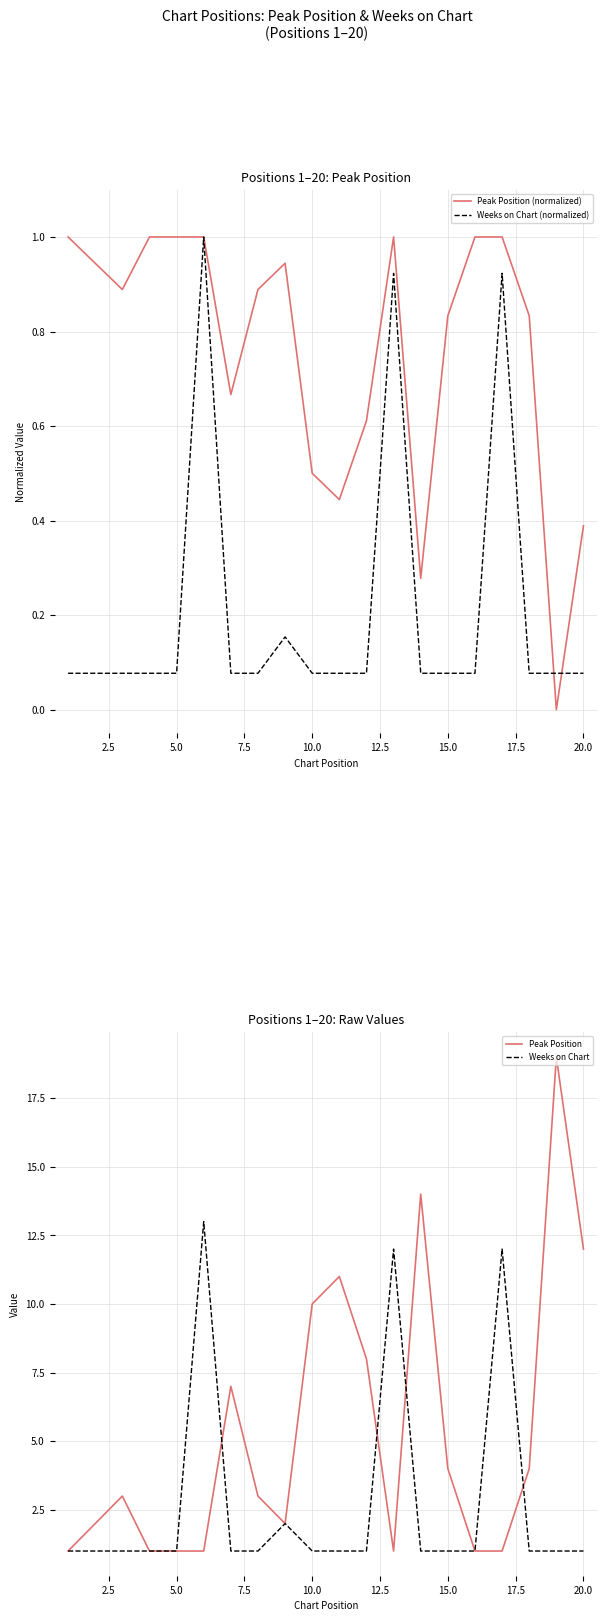

Reading left to right, what are all the values shown in this chart?

Peak Position (normalized): 1.0	0.9	0.9	1.0	1.0	1.0	0.7	0.9	0.9	0.5	0.4	0.6	1.0	0.3	0.8	1.0	1.0	0.8	0.0	0.4
Weeks on Chart (normalized): 0.1	0.1	0.1	0.1	0.1	1.0	0.1	0.1	0.2	0.1	0.1	0.1	0.9	0.1	0.1	0.1	0.9	0.1	0.1	0.1
Peak Position: 1.0	2.0	3.0	1.0	1.0	1.0	7.0	3.0	2.0	10.0	11.0	8.0	1.0	14.0	4.0	1.0	1.0	4.0	19.0	12.0
Weeks on Chart: 1.0	1.0	1.0	1.0	1.0	13.0	1.0	1.0	2.0	1.0	1.0	1.0	12.0	1.0	1.0	1.0	12.0	1.0	1.0	1.0